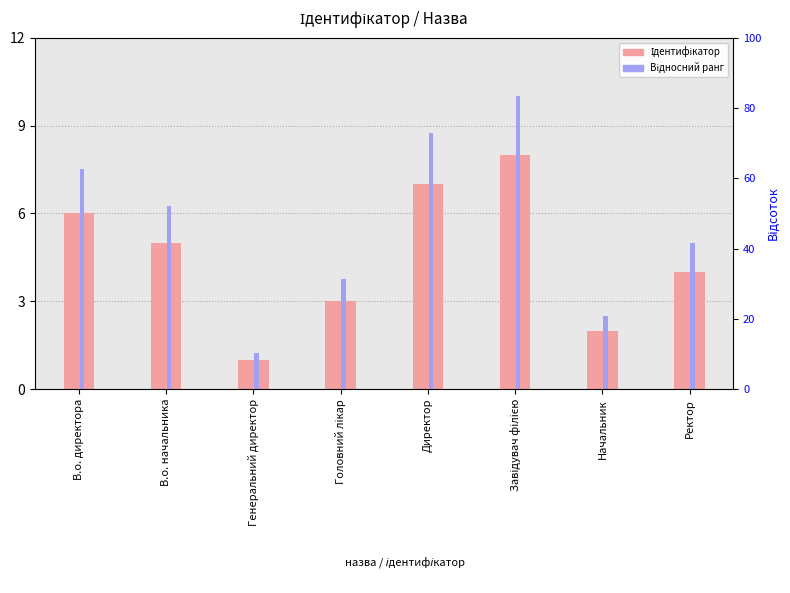

Which label corresponds to the largest value in the chart?

Завідувач філією